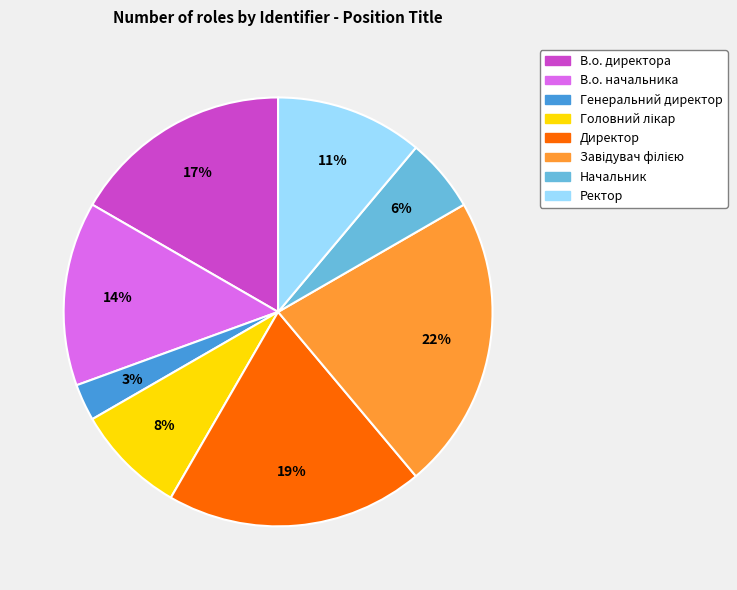

The Ректор slice represents 17% of the pie. True or false?

False